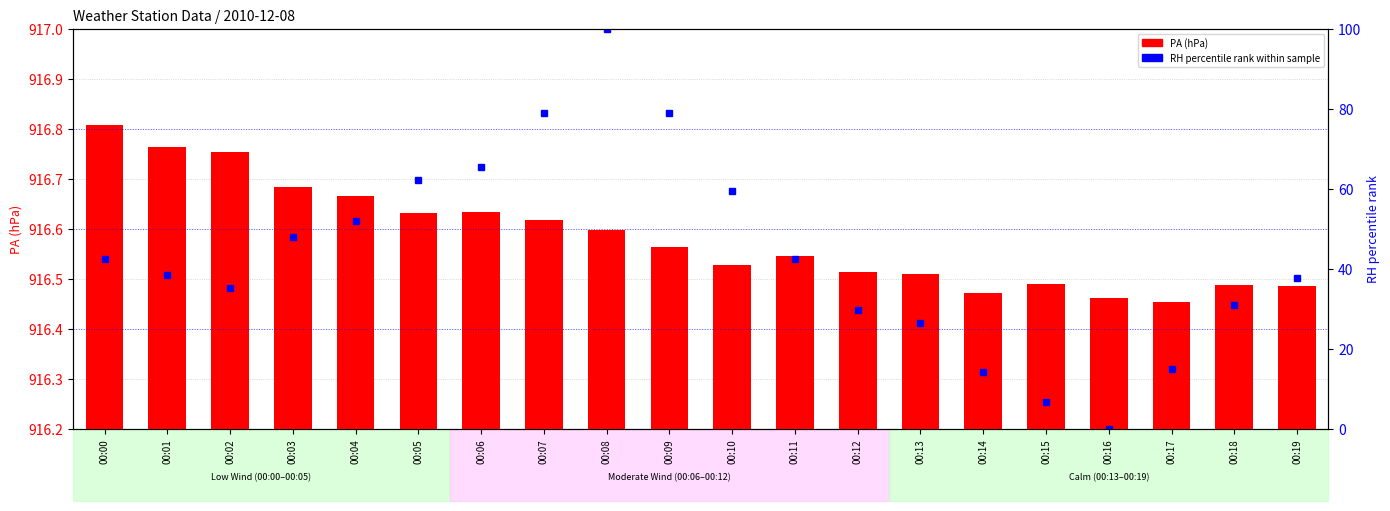

Rank the categories by value from highest to lowest.

00:00, 00:01, 00:02, 00:03, 00:04, 00:06, 00:05, 00:07, 00:08, 00:09, 00:11, 00:10, 00:12, 00:13, 00:15, 00:18, 00:19, 00:14, 00:16, 00:17